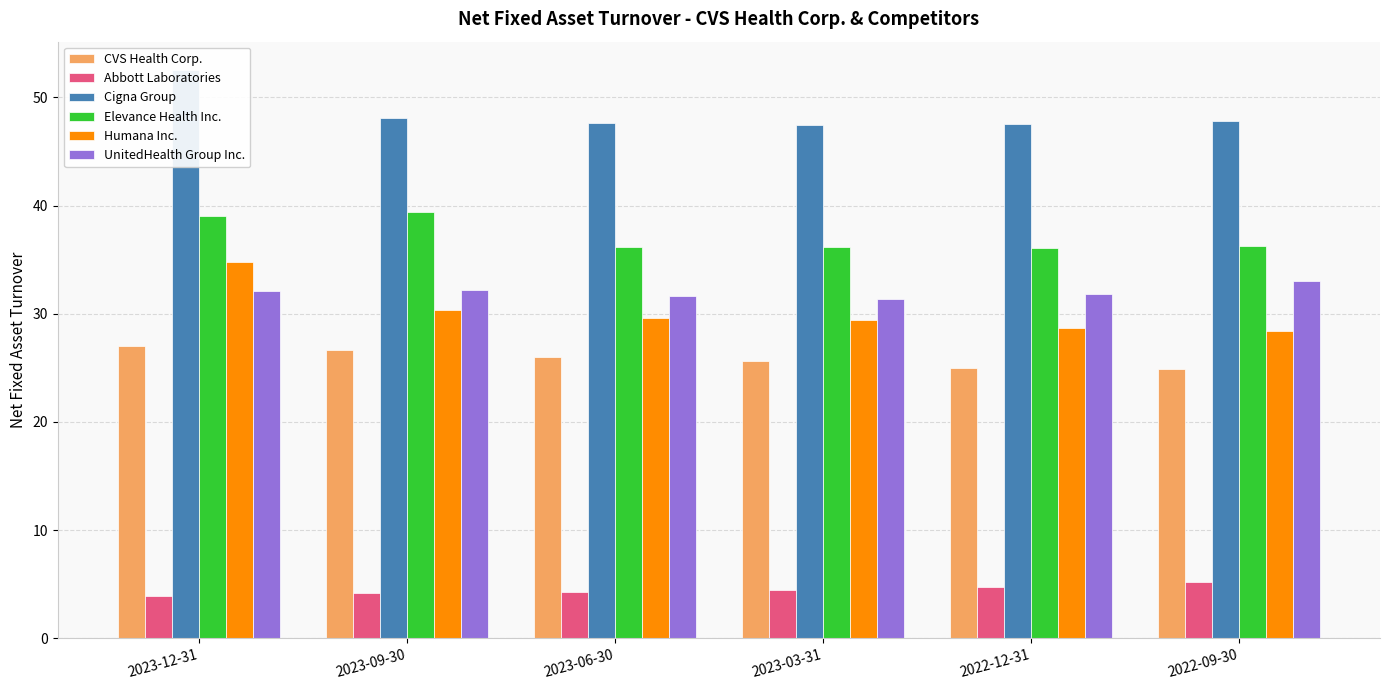

The Elevance Health Inc. series shows 39.0 at 2023-12-31. True or false?

True